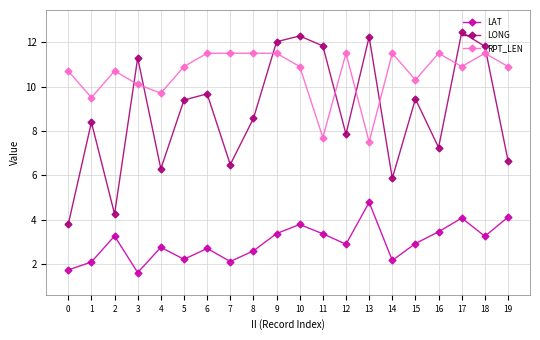

At which label is RPT_LEN closest to 9?

1